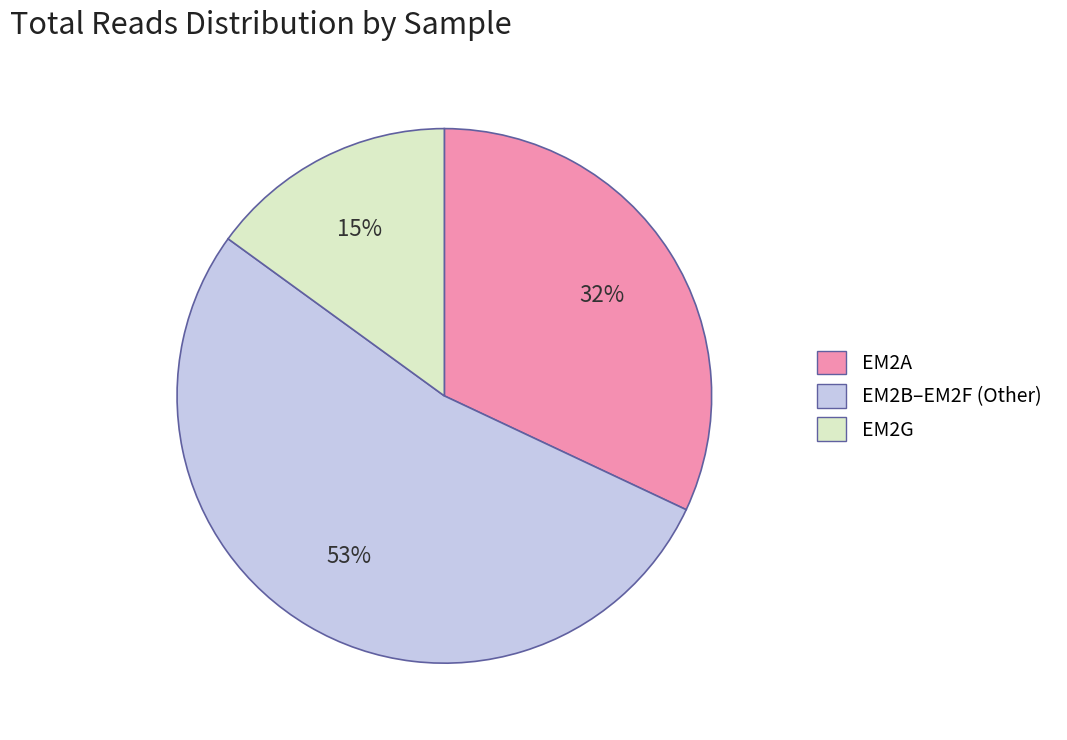

To the nearest percent, what is the difference between the largest and smallest slice percentages?

38%